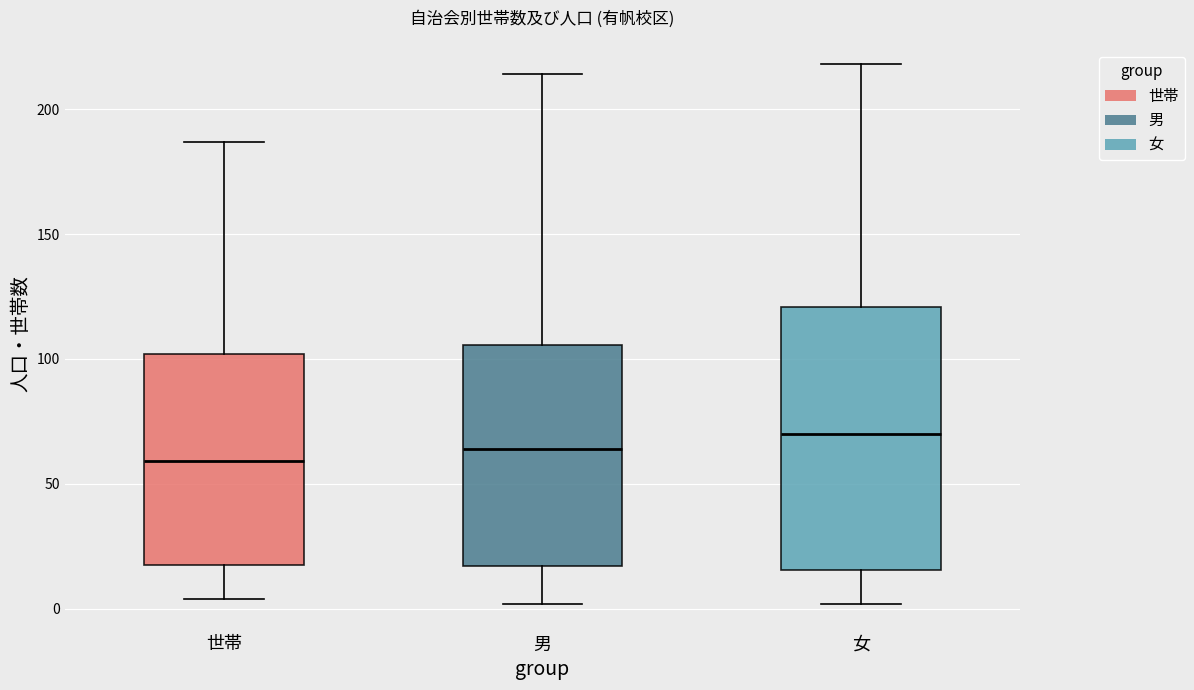

Reading left to right, read every box against the y-axis: the position of its median line, the range the box covers, and the ends of its whiskers. The values are not printed on the chart, so give them approximately, as read against the axis.

世帯: median 60, box 20 to 100, whiskers 5 to 185
男: median 65, box 15 to 105, whiskers 0 to 215
女: median 70, box 15 to 120, whiskers 0 to 220